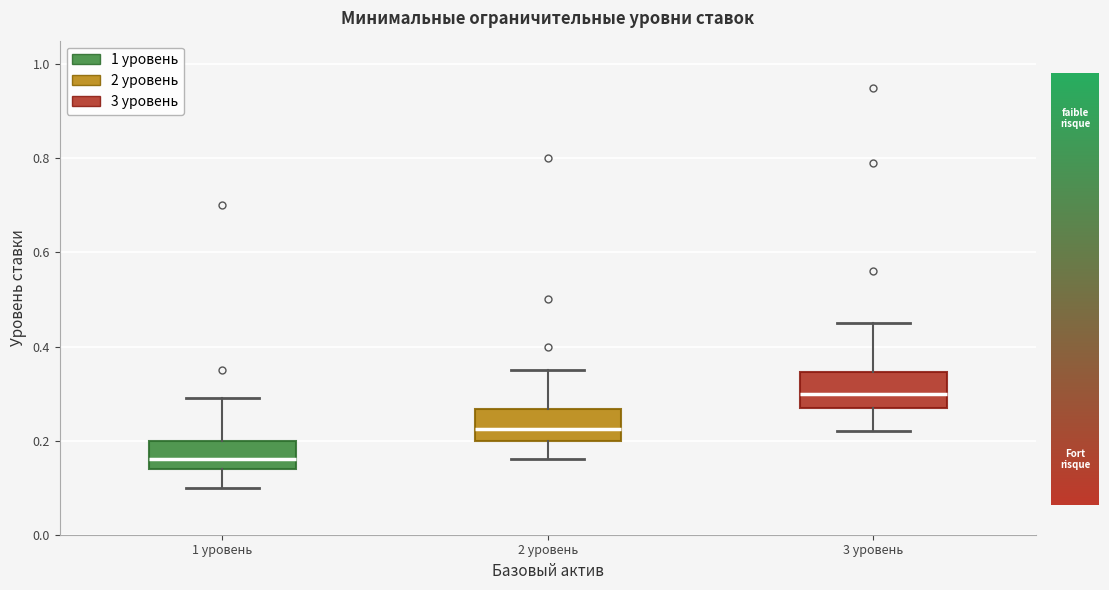

Reading left to right, read every box against the y-axis: the position of its median line, the range the box covers, and the ends of its whiskers. The values are not printed on the chart, so give them approximately, as read against the axis.

1 уровень: median 0.16, box 0.14 to 0.20, whiskers 0.10 to 0.30
2 уровень: median 0.22, box 0.20 to 0.26, whiskers 0.16 to 0.36
3 уровень: median 0.30, box 0.28 to 0.34, whiskers 0.22 to 0.46